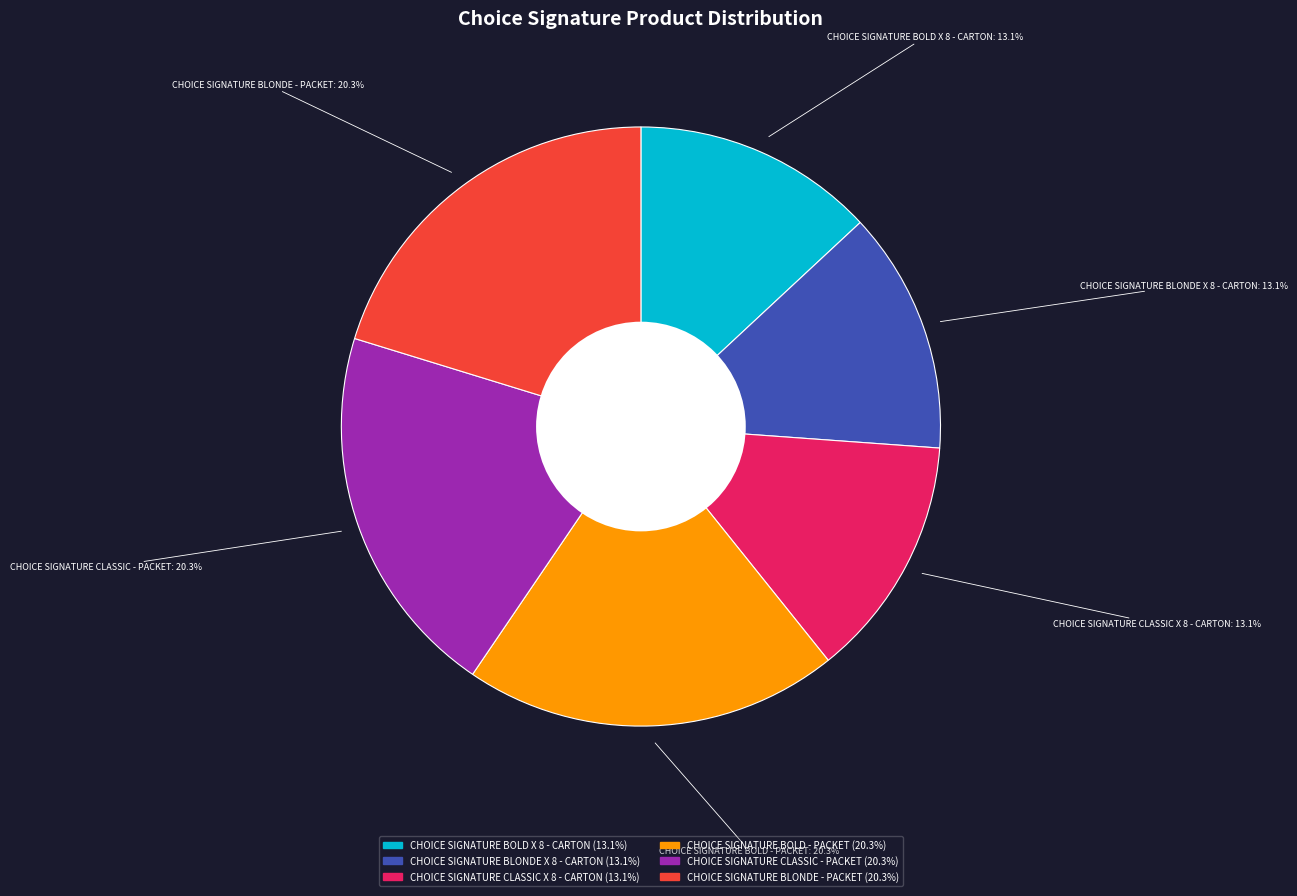

How much of the chart is everything except CHOICE SIGNATURE BLONDE X 8 - CARTON?

86.9%